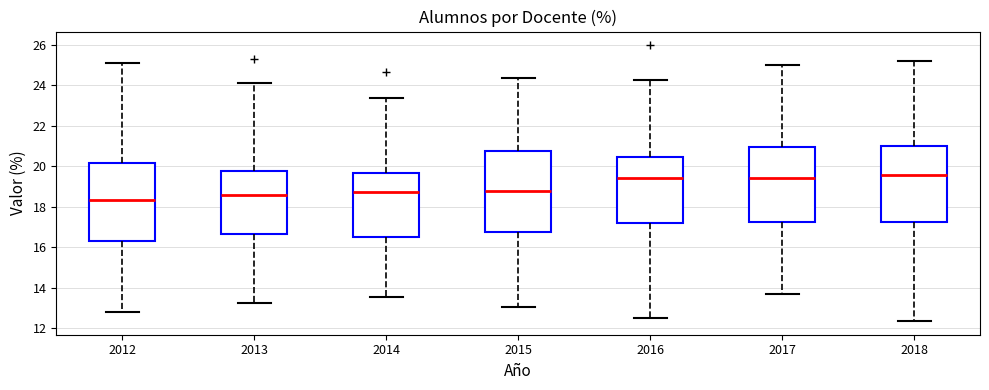

Where does the upper whisker of the box at x = 2018 end on the y-axis? The values are not printed on the chart, so give them approximately, as read against the axis.

25.2